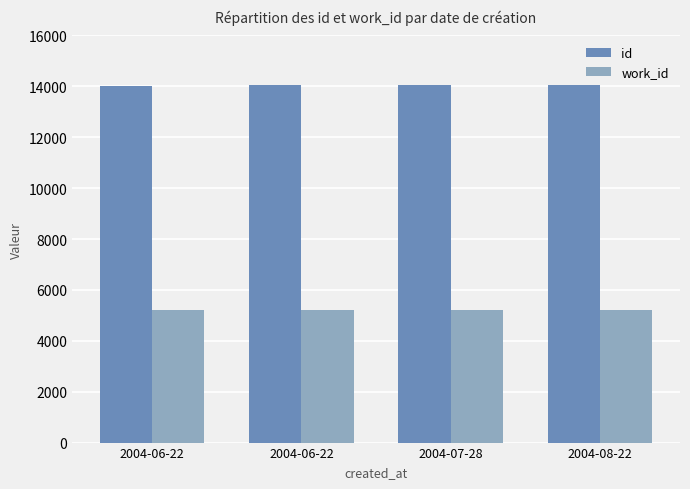

What is the spread (max minus min) of values at 2004-06-22?

8815